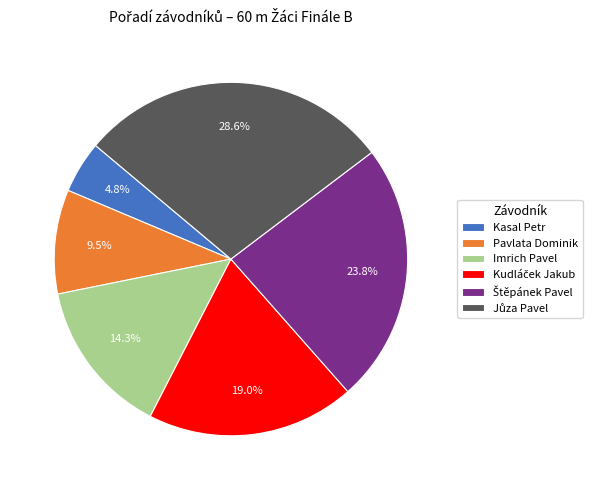

To the nearest percent, what portion does Kasal Petr represent?

5%